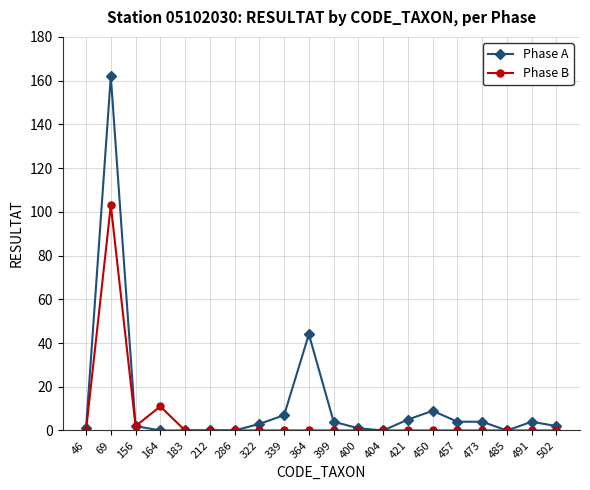

What is the sum of the Phase A values at 450 and 156?

11